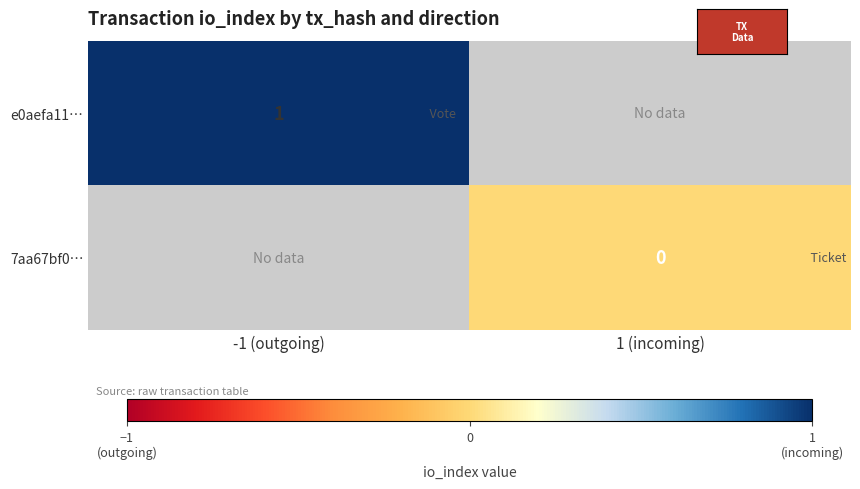

At which label is e0aefa11… closest to 1?

-1 (outgoing)